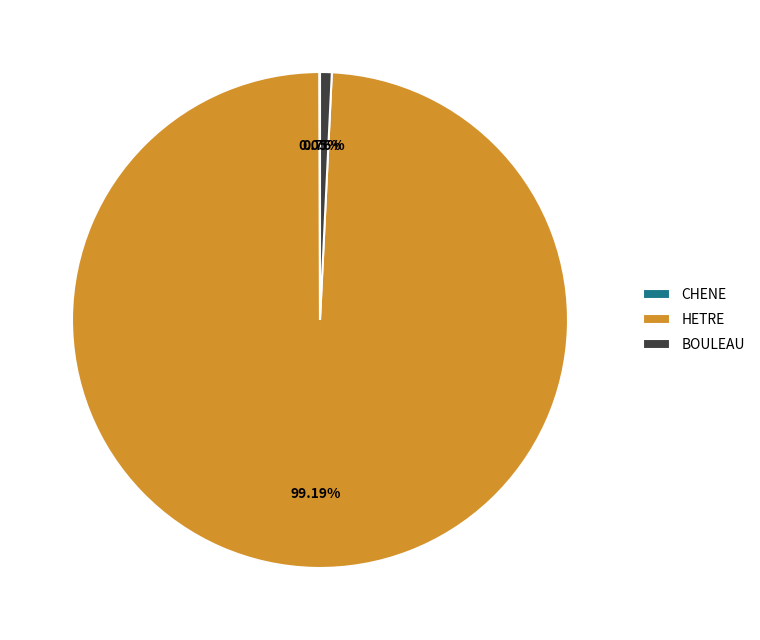

What is the largest slice in the pie chart?

HETRE